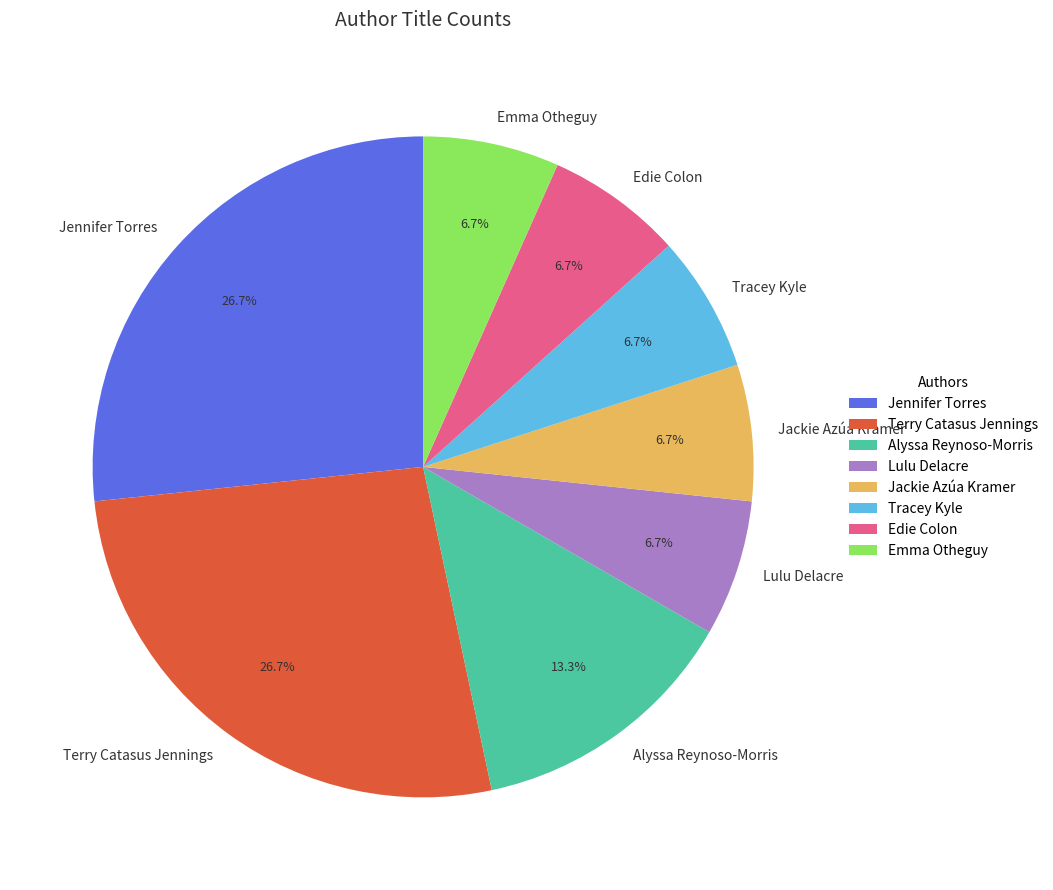

What is the total percentage of Lulu Delacre and Jennifer Torres?

33.3%